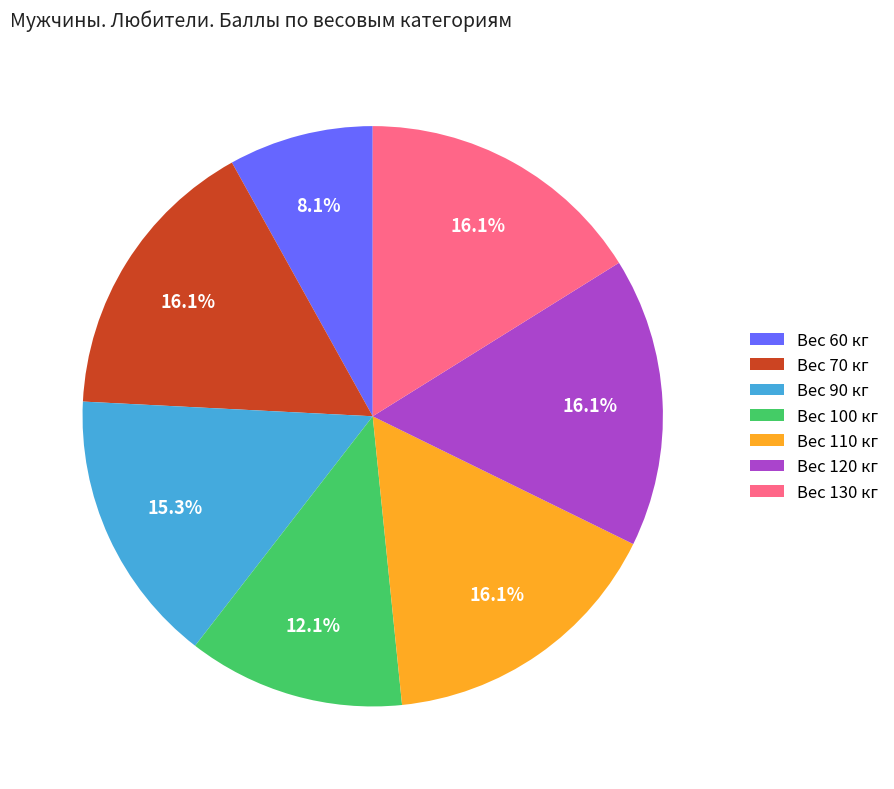

Count the number of slices in the pie.

7